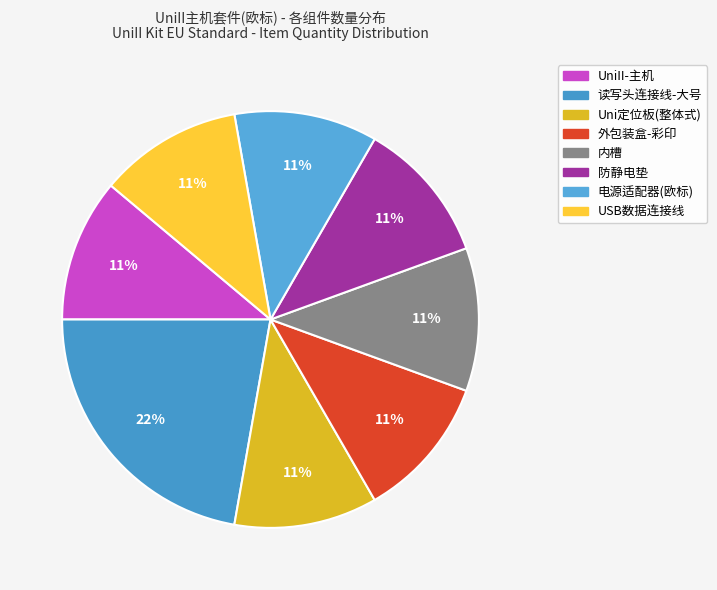

How many segments does this pie chart have?

8